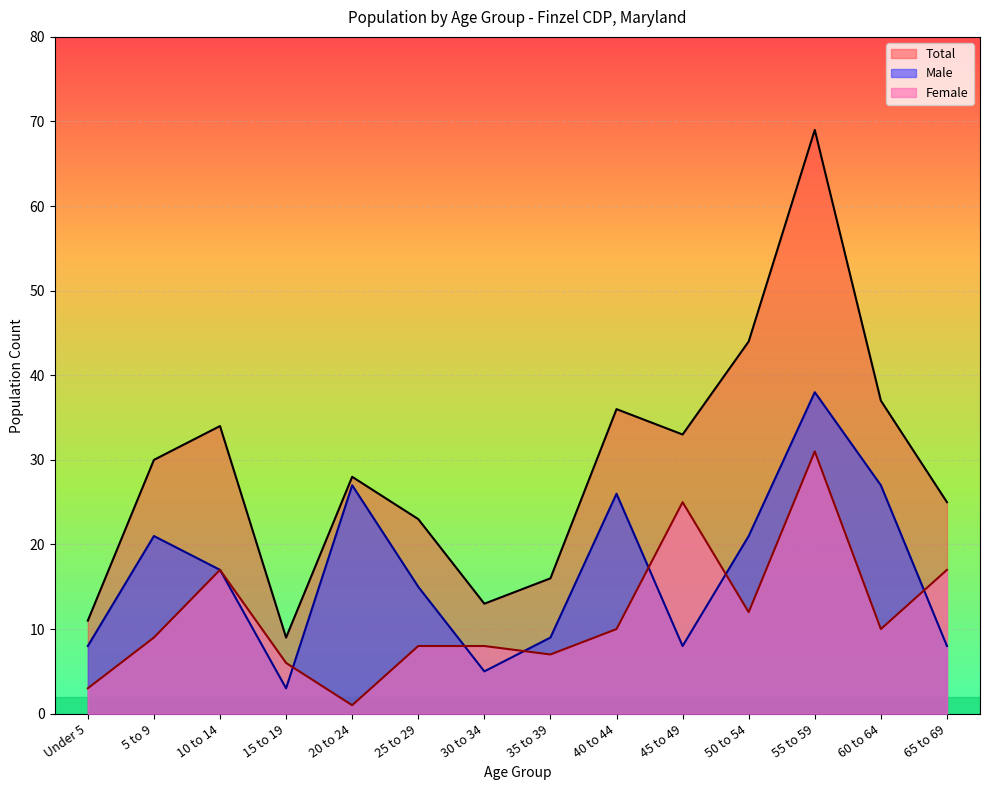

True or false: Female and Total intersect in this chart.

False